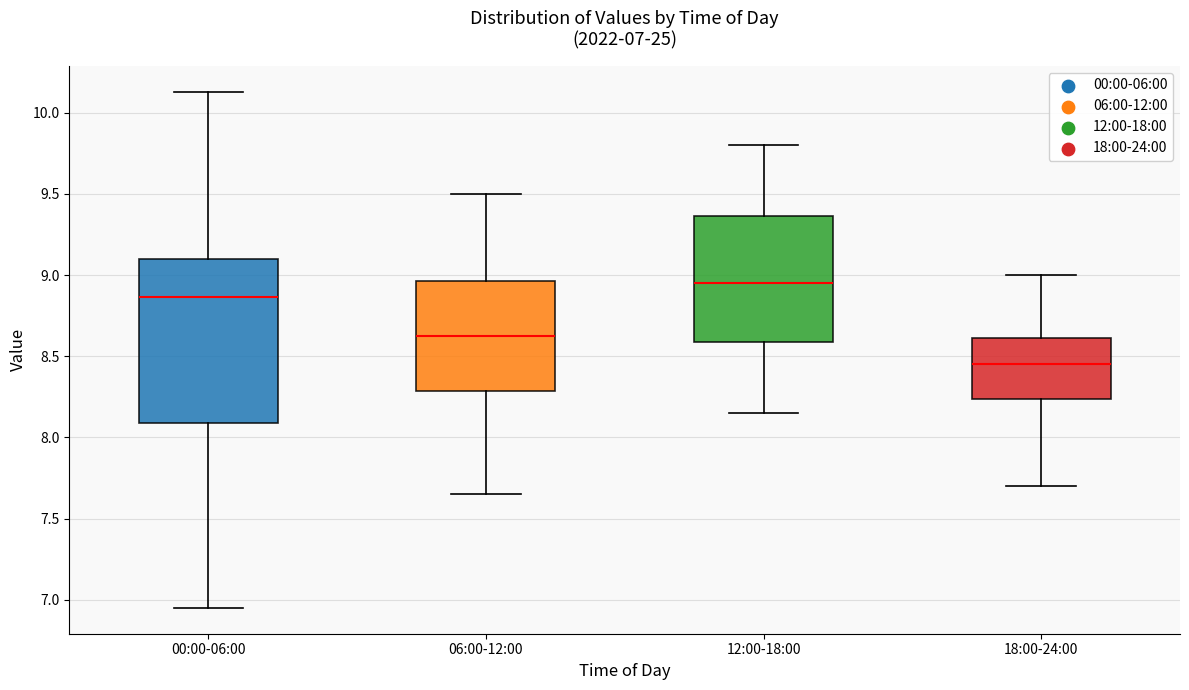

Comparing the boxes themselves (not the whiskers), which one is the tallest?

00:00-06:00